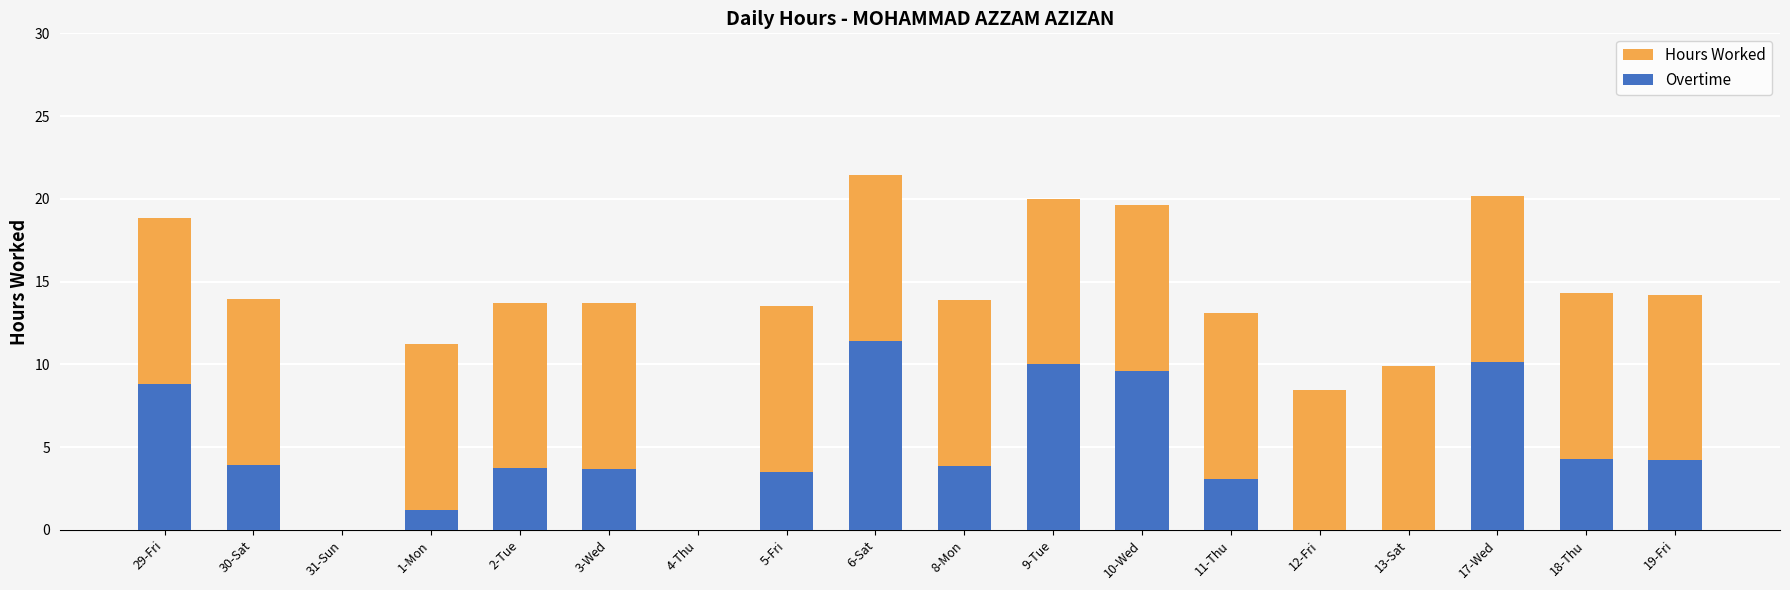

Which series has the largest total across all categories?

Hours Worked